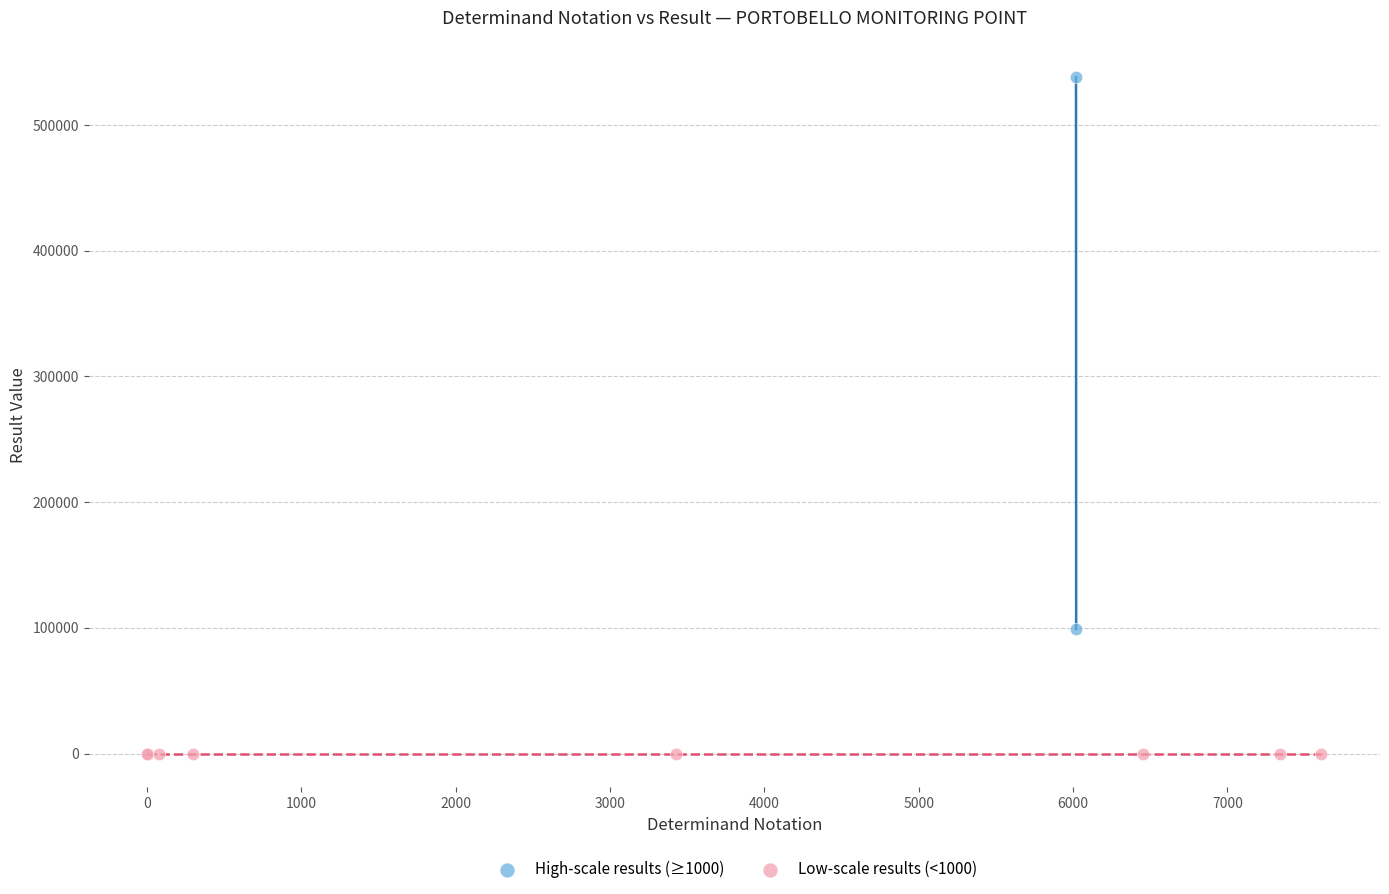

Which series reaches the minimum Y coordinate?

Low-scale results (<1000)